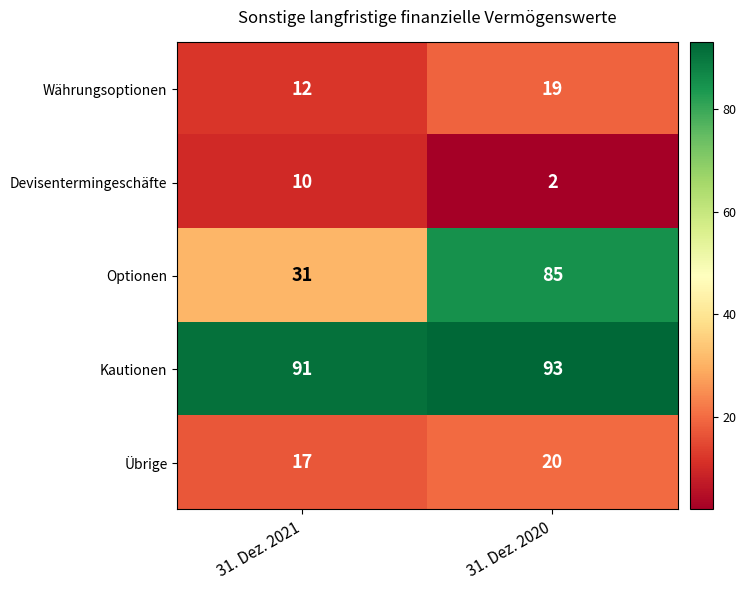

Reading left to right, transcribe all the data shown in this chart.

Währungsoptionen: 31. Dez. 2021=12	31. Dez. 2020=19
Devisentermingeschäfte: 31. Dez. 2021=10	31. Dez. 2020=2
Optionen: 31. Dez. 2021=31	31. Dez. 2020=85
Kautionen: 31. Dez. 2021=91	31. Dez. 2020=93
Übrige: 31. Dez. 2021=17	31. Dez. 2020=20